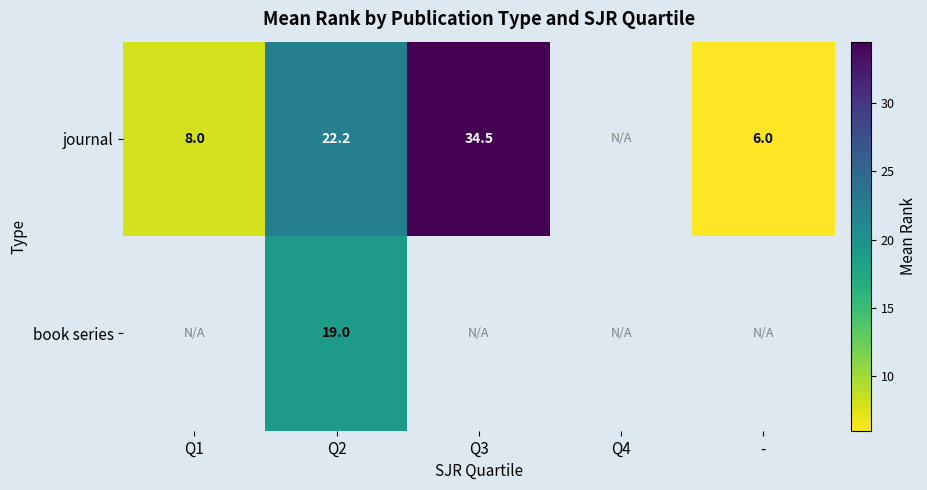

True or false: journal has a value of 6.0 at -.

True